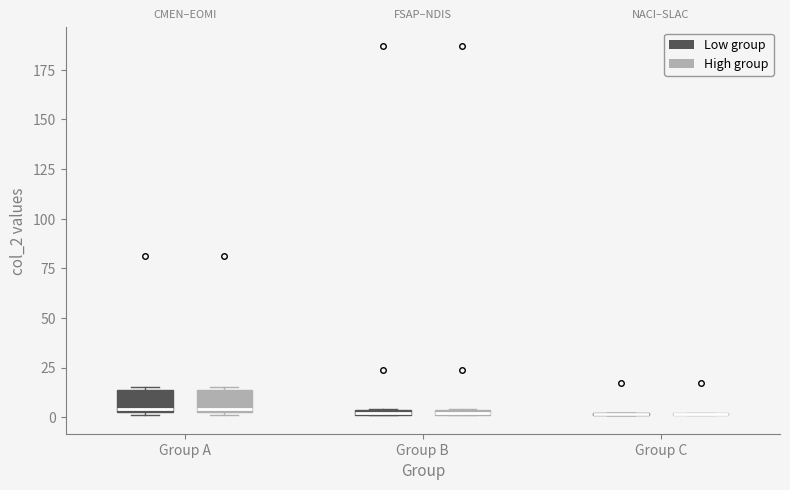

Where is the upper edge of the box for Group A (Low group) on the y-axis? The values are not printed on the chart, so give them approximately, as read against the axis.

15